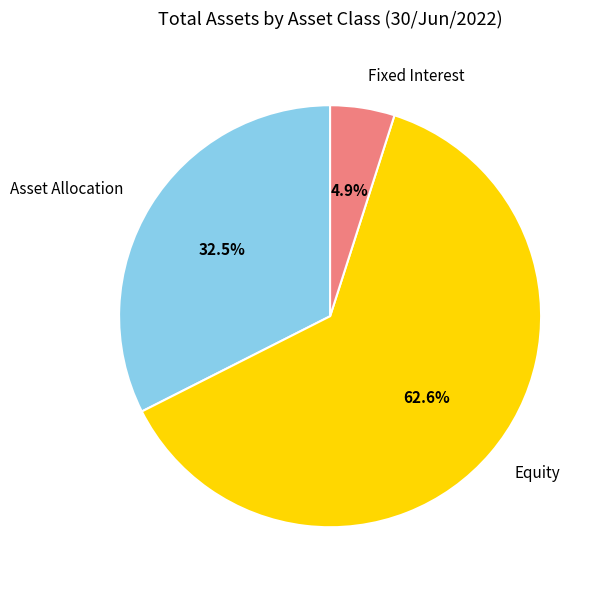

To the nearest percent, what is the difference between the largest and smallest slice percentages?

58%